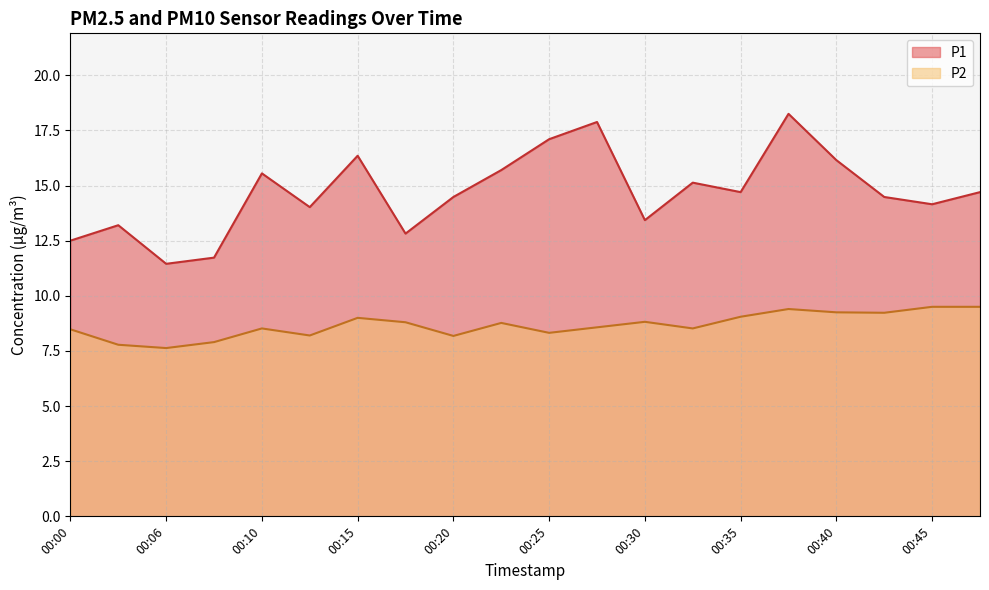

At 00:23, list the series in order from largest to smallest.

P1, P2